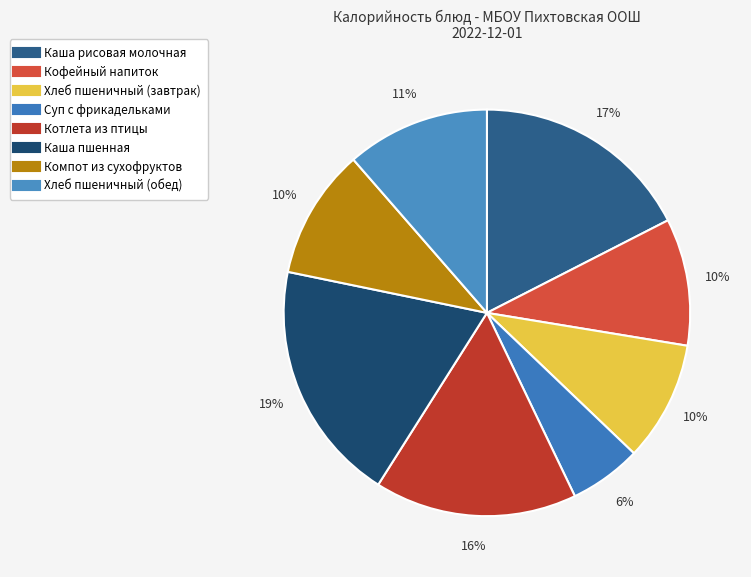

Is it true that Хлеб пшеничный (завтрак) is 19% of the pie?

False